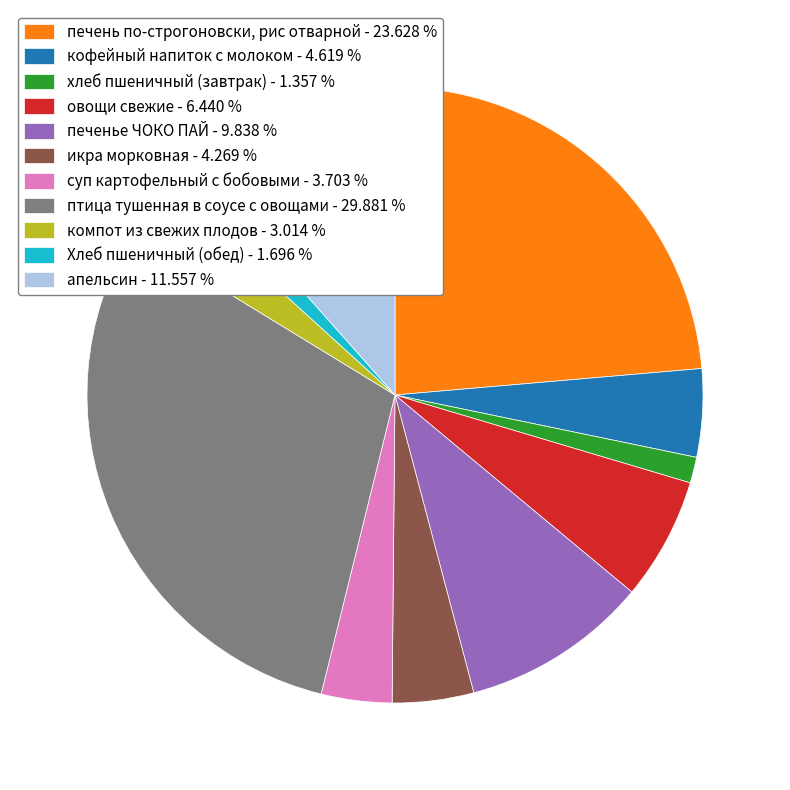

Which slice is the largest?

птица тушенная в соусе с овощами